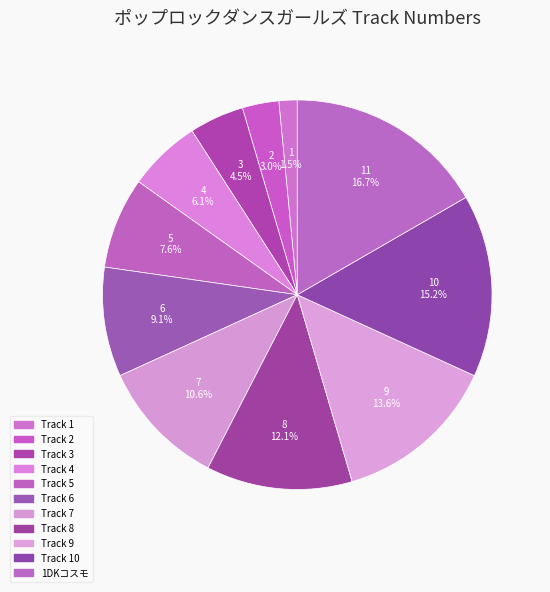

How many segments does this pie chart have?

11